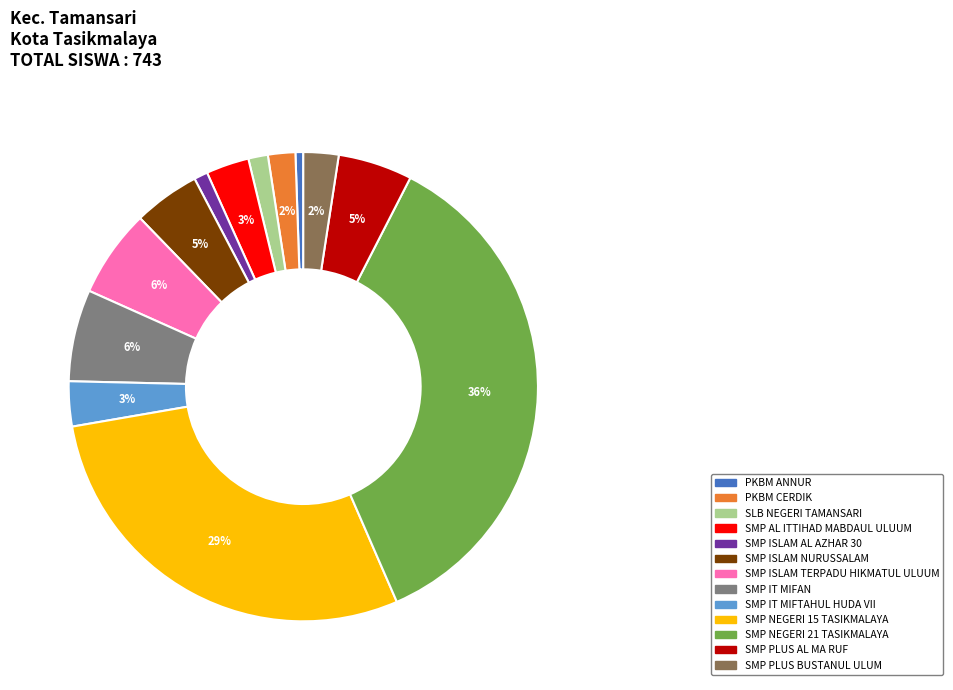

Between SMP NEGERI 21 TASIKMALAYA and SMP IT MIFAN, which is larger?

SMP NEGERI 21 TASIKMALAYA